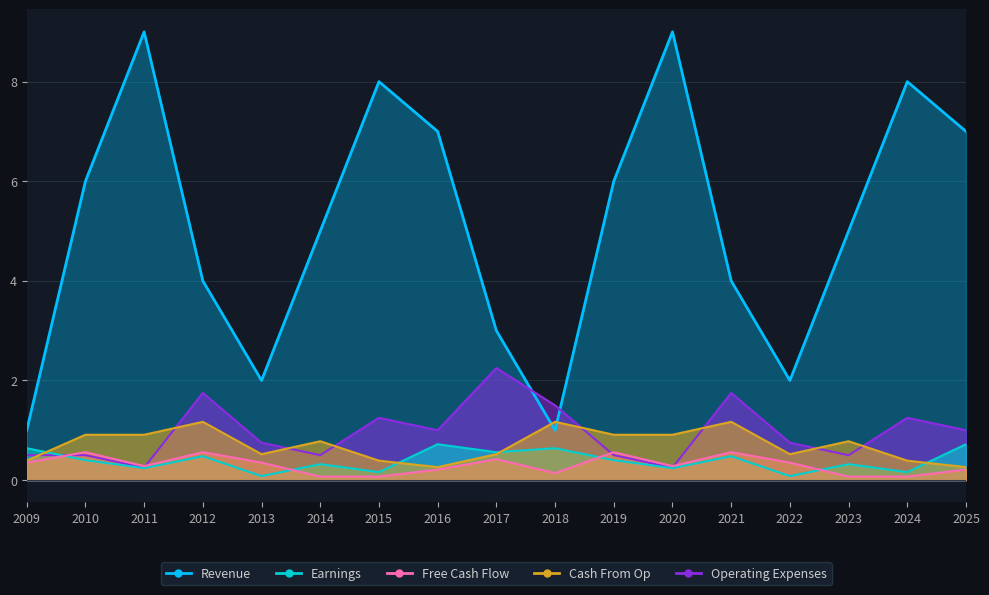

Is the value of Revenue at 2010 greater than the value of Operating Expenses at 2023?

Yes